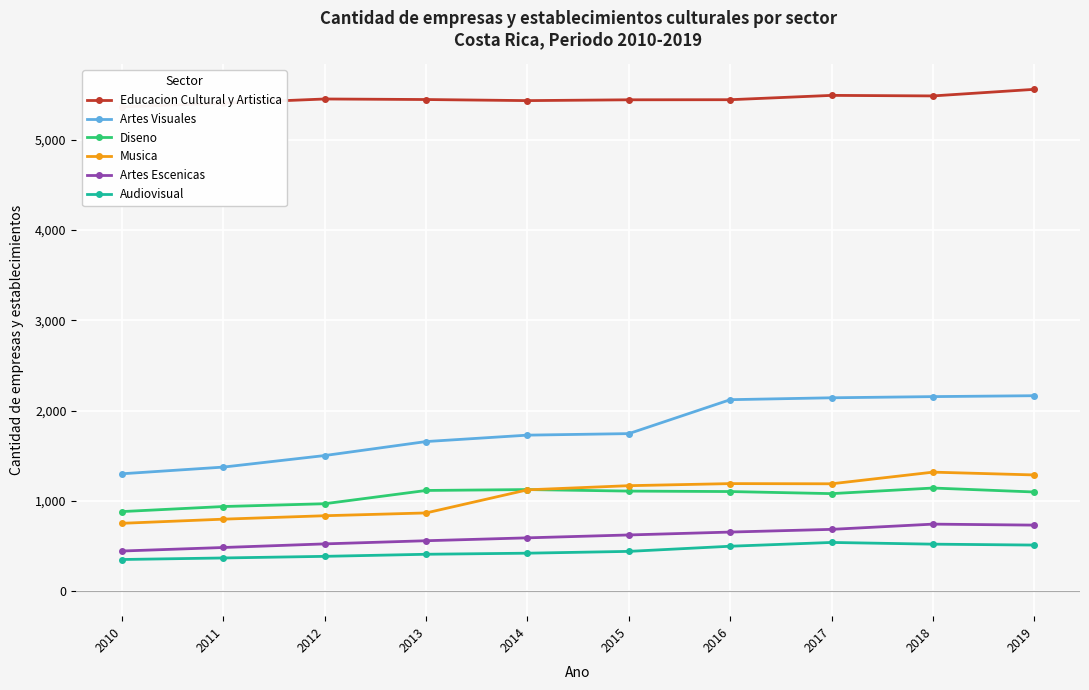

The value of Audiovisual at 2019 is 170. True or false?

False